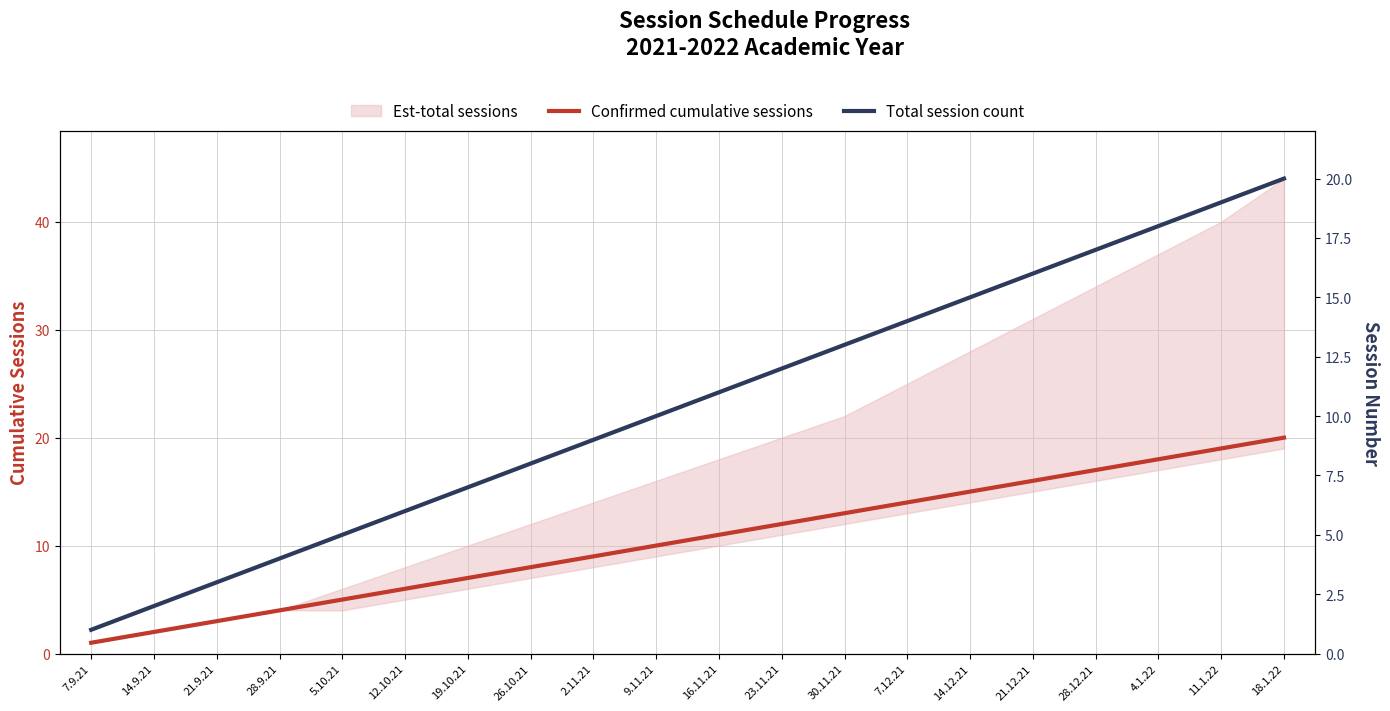

True or false: Total session count and Confirmed cumulative sessions cross at least once.

False